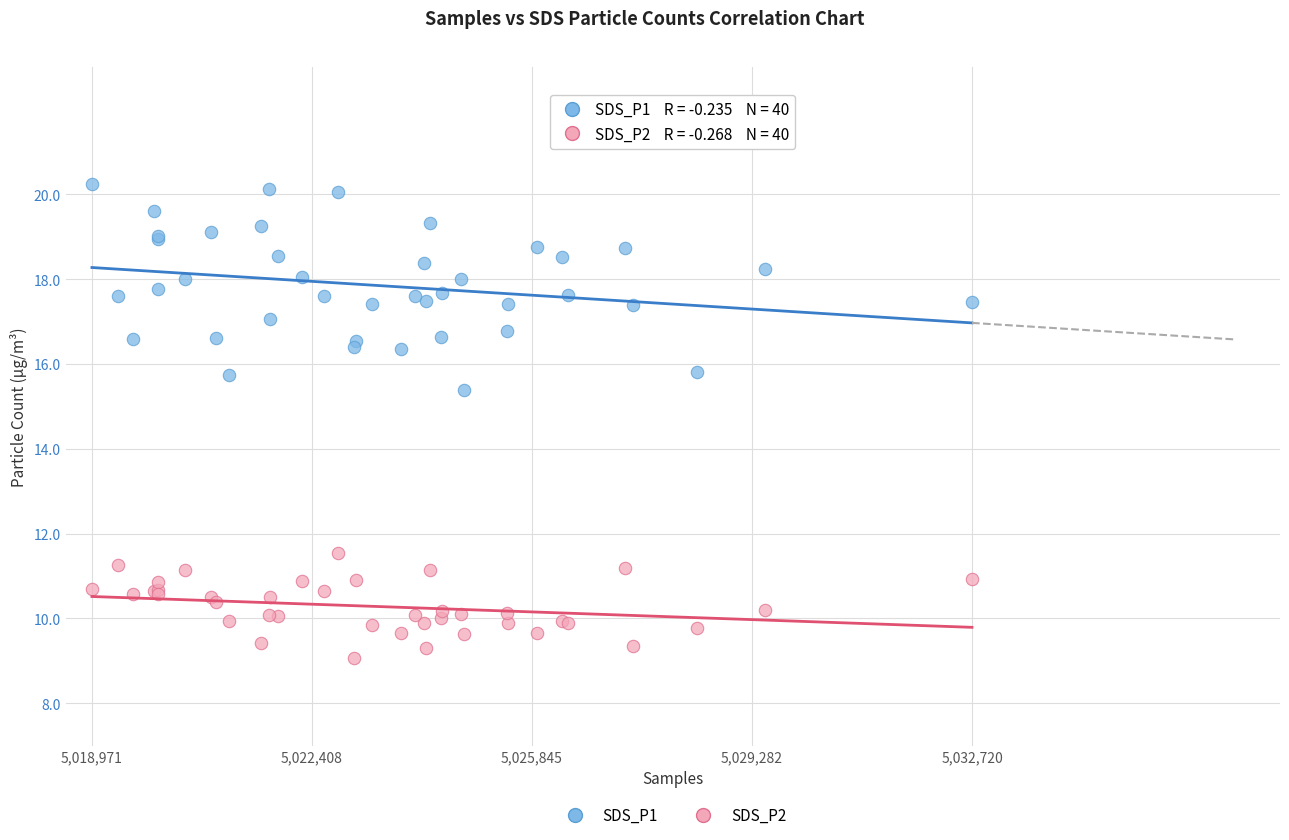

Which series contains the lowest Y value?

SDS_P2